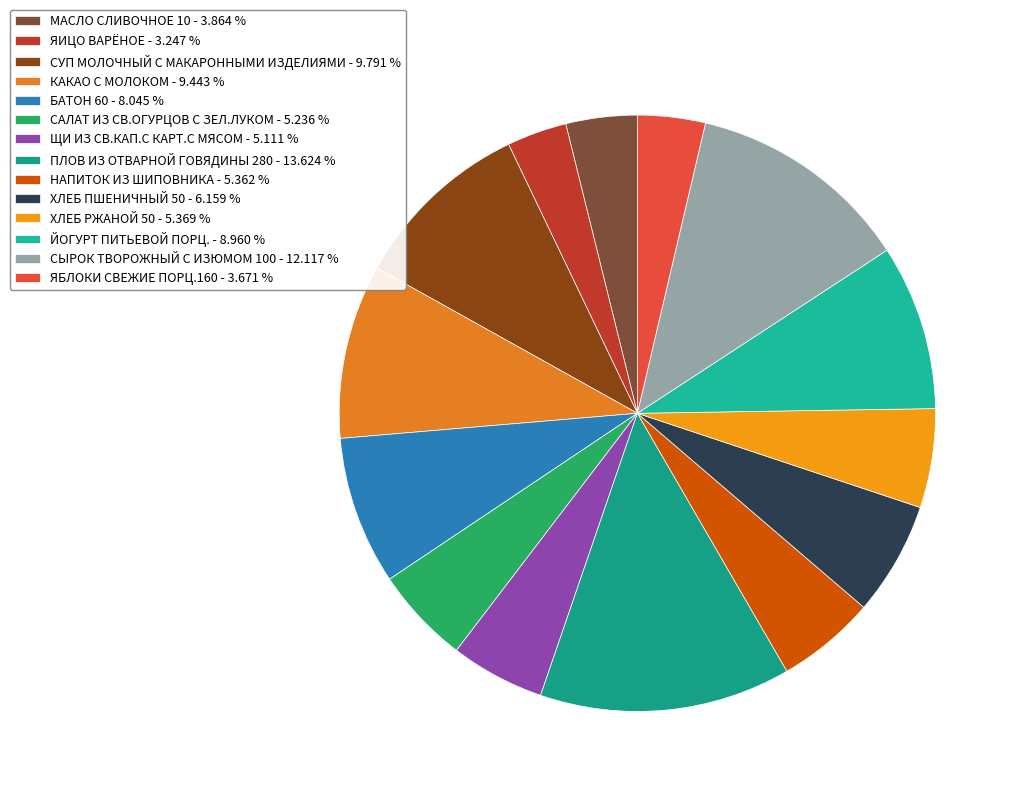

What is the total percentage of КАКАО С МОЛОКОМ and ПЛОВ ИЗ ОТВАРНОЙ ГОВЯДИНЫ 280?

23.1%